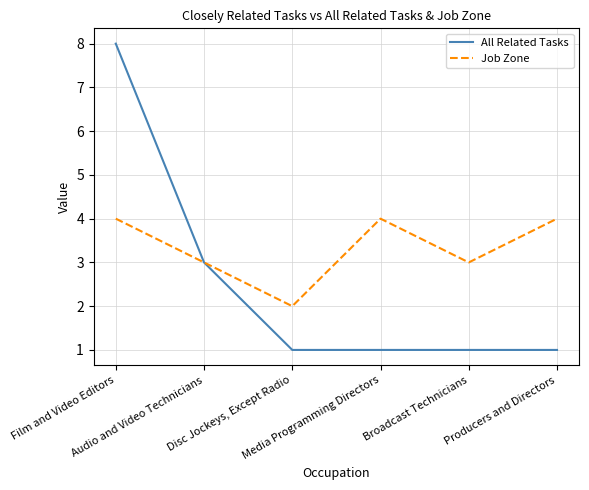

Count the Job Zone values in the range 3 to 4.

5